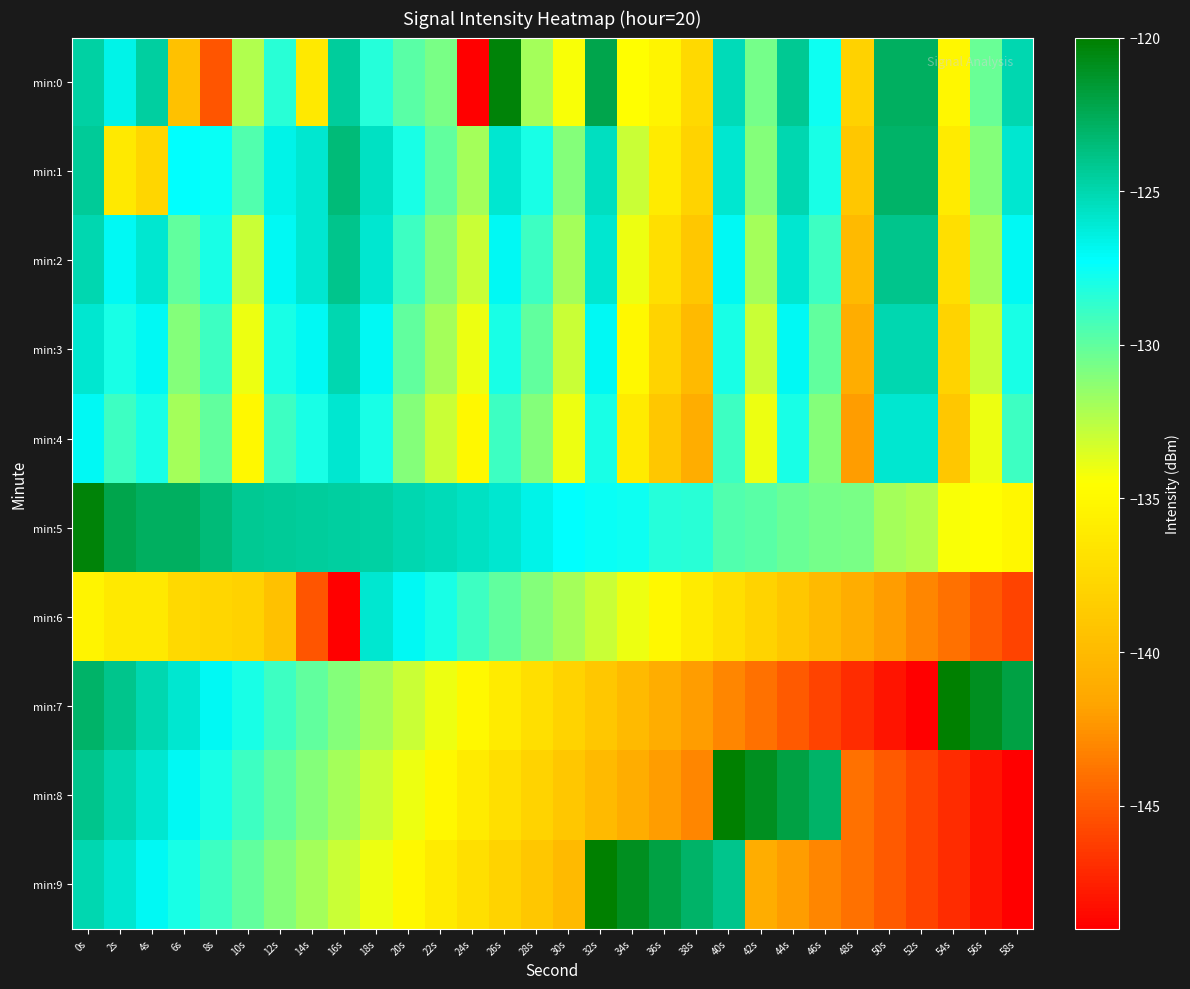

Rank the series at 2s from highest to lowest value.

min:5, min:7, min:8, min:9, min:0, min:2, min:3, min:4, min:1, min:6